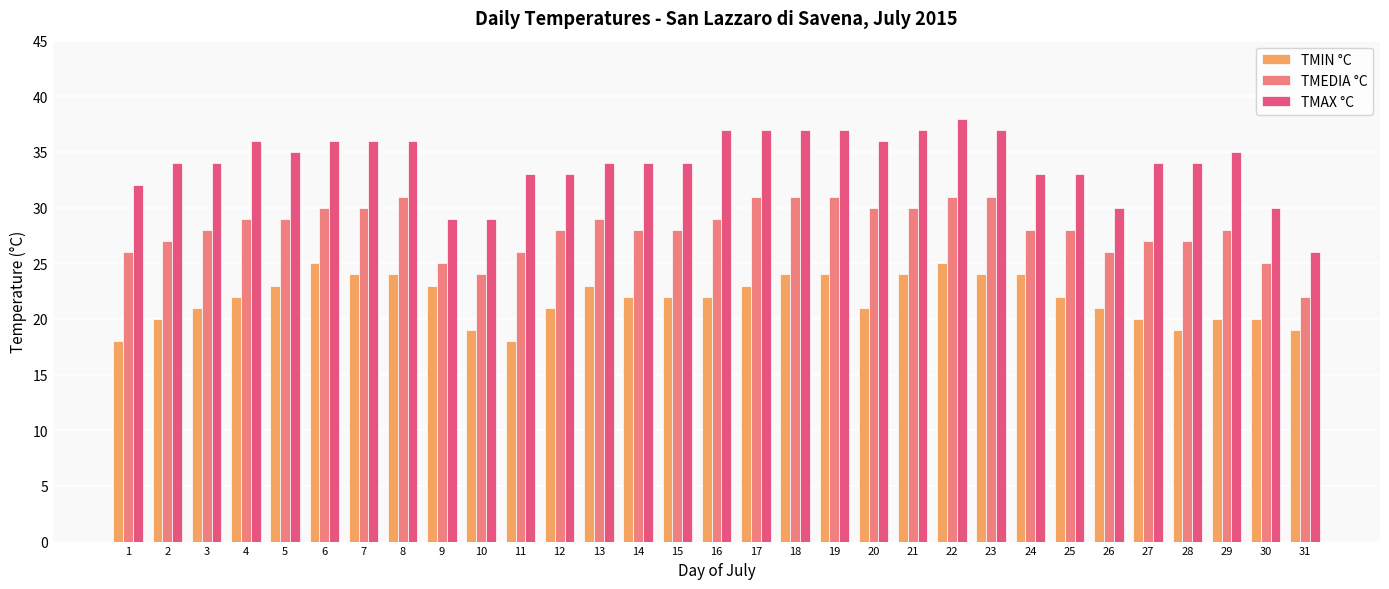

What is the value of the TMIN °C bar at the 9th from the left?

23